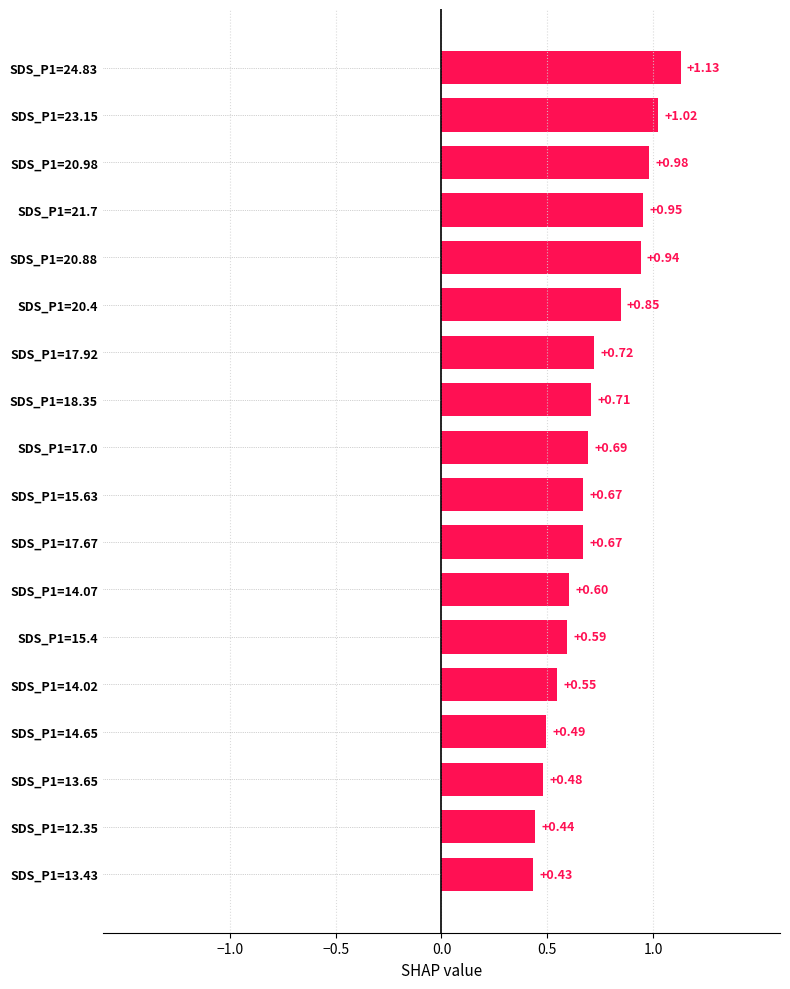

Which has a higher value, SDS_P1=12.35 or SDS_P1=14.07?

SDS_P1=14.07